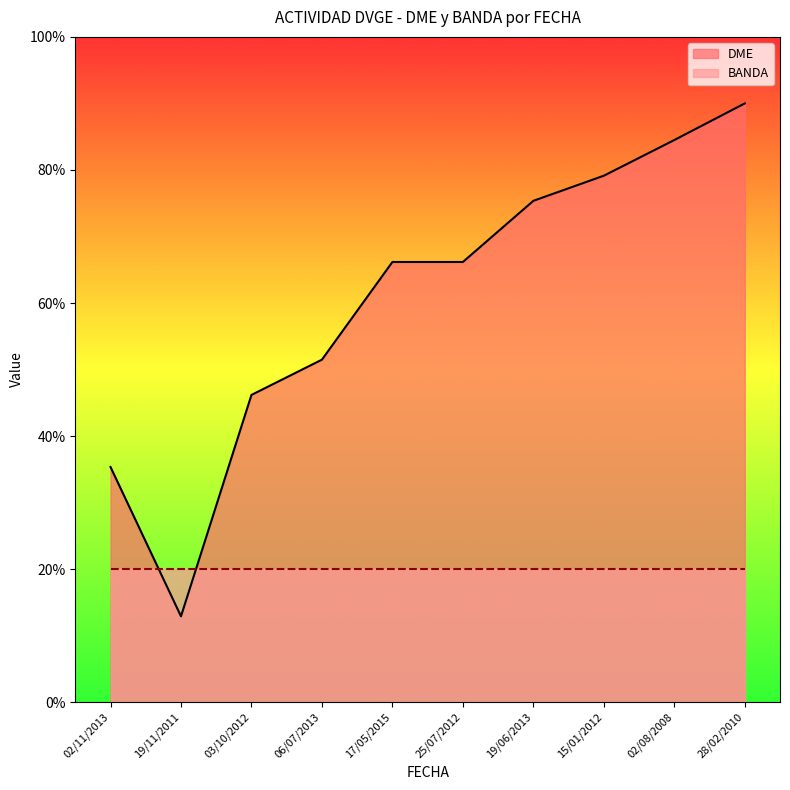

What is the sum of all values?

607.3